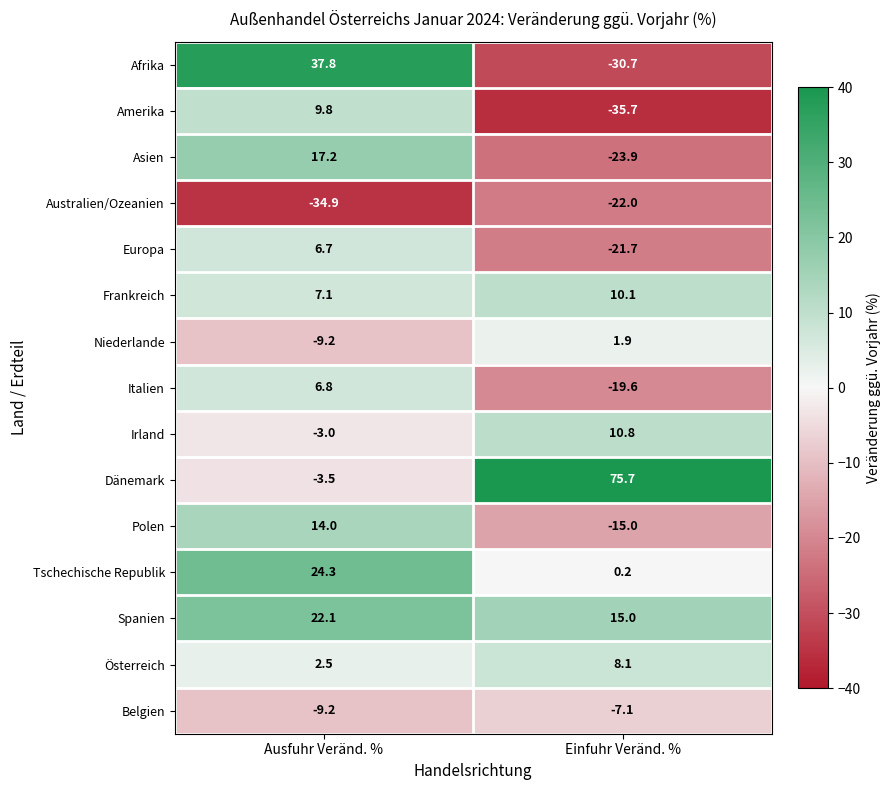

At which category is the sum across all series the highest?

Ausfuhr Veränd. %